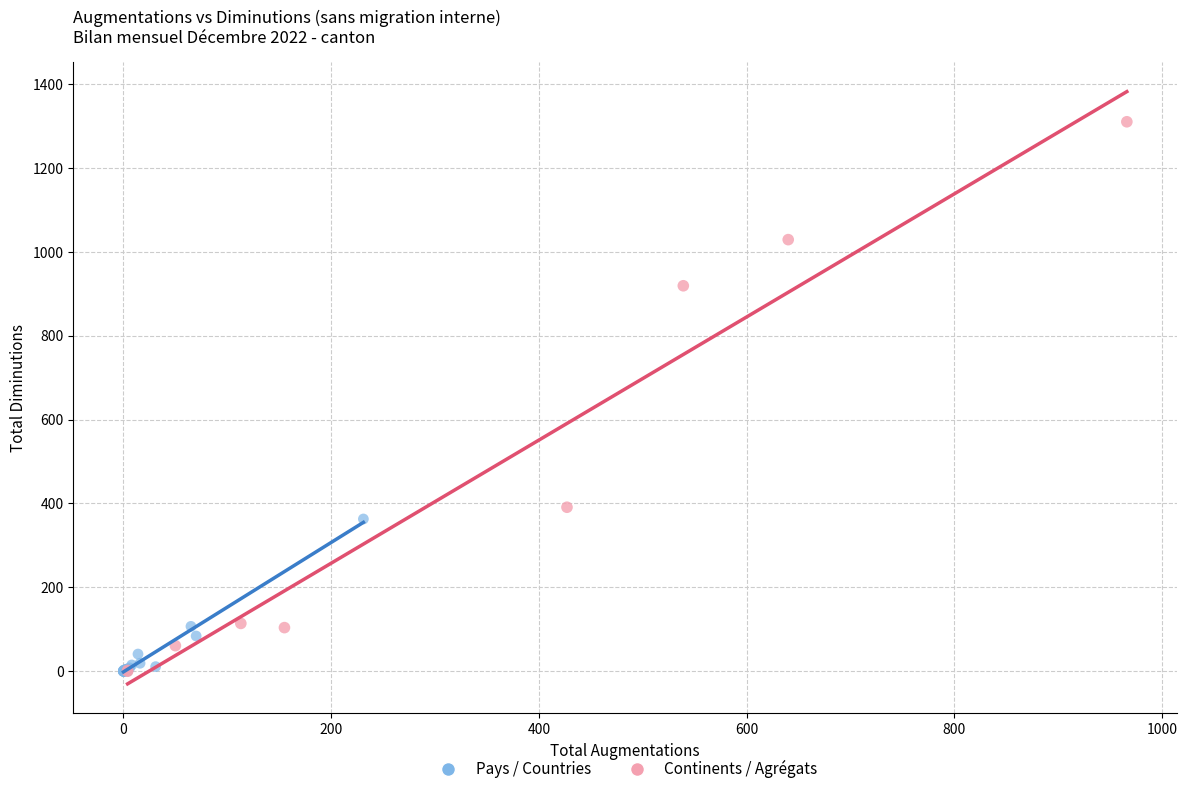

Which series has the widest spread of Y values?

Continents / Agrégats